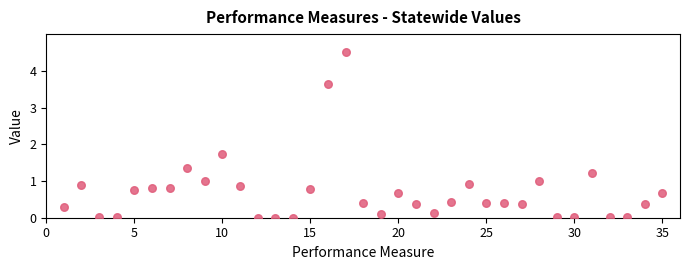

What is the range of Y values (max minus min)?

4.5